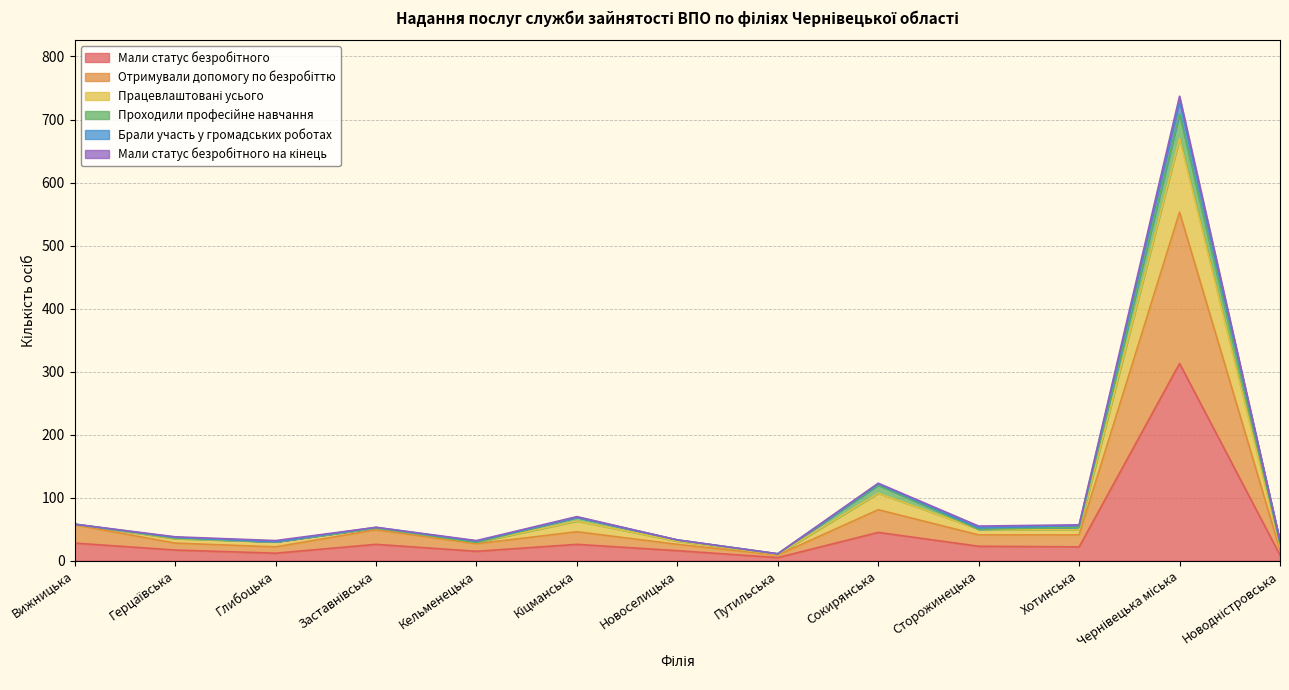

What is the difference between the second highest and second lowest values in the Мали статус безробітного series?

36